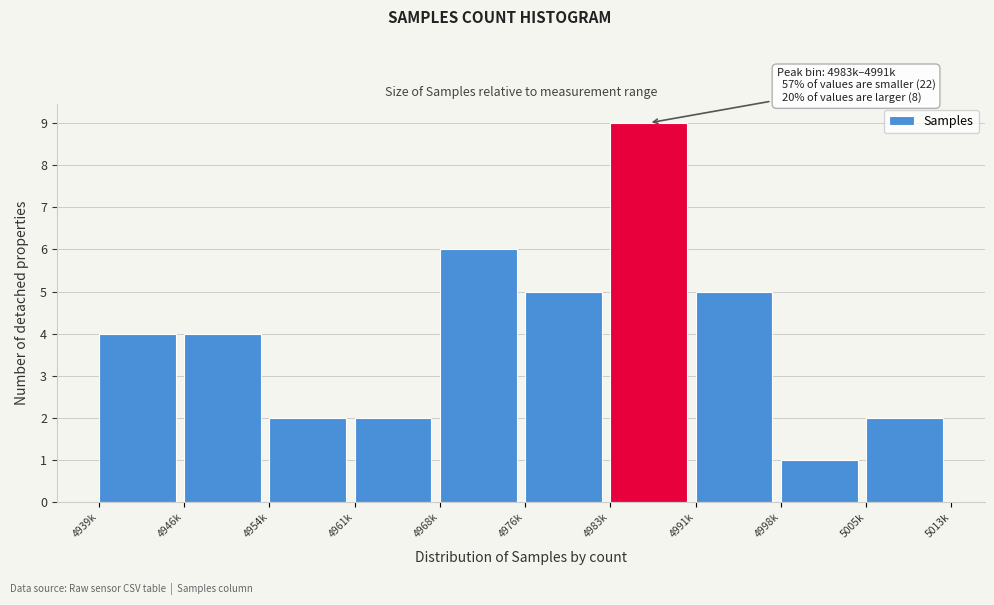

Reading right to left, list all the values displayed in this chart.

5005k=2	4998k=1	4991k=5	4983k=9	4976k=5	4968k=6	4961k=2	4954k=2	4946k=4	4939k=4